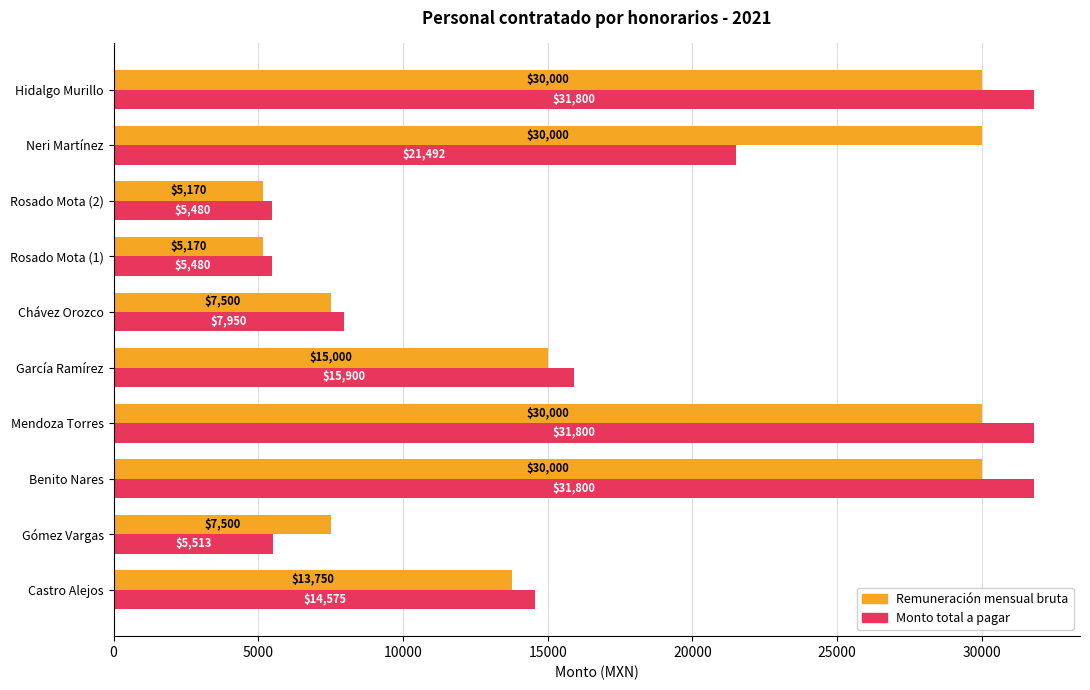

What is the maximum value for Remuneración mensual bruta?

30000.0